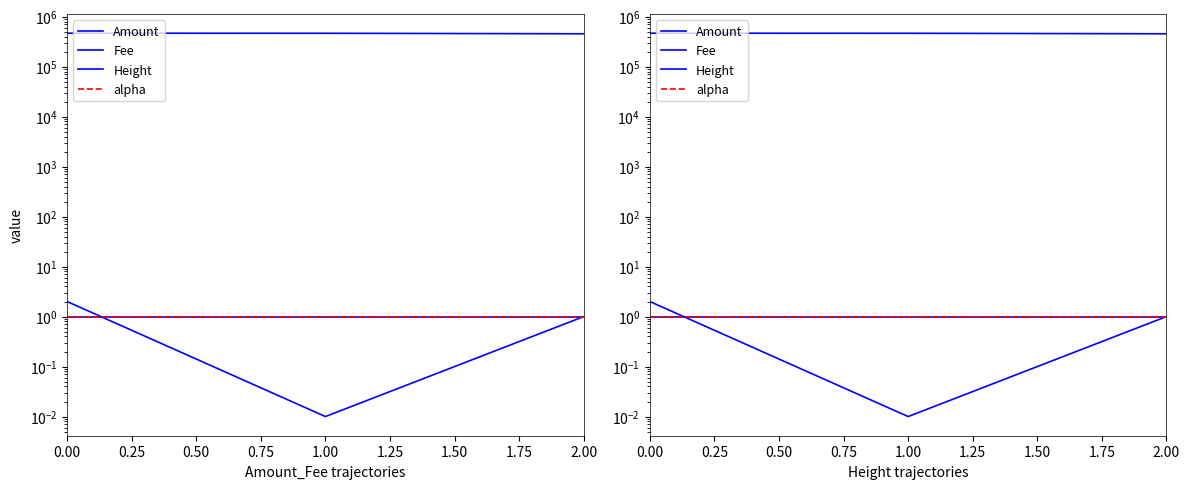

What is the sum of all Height values?

1387903.0